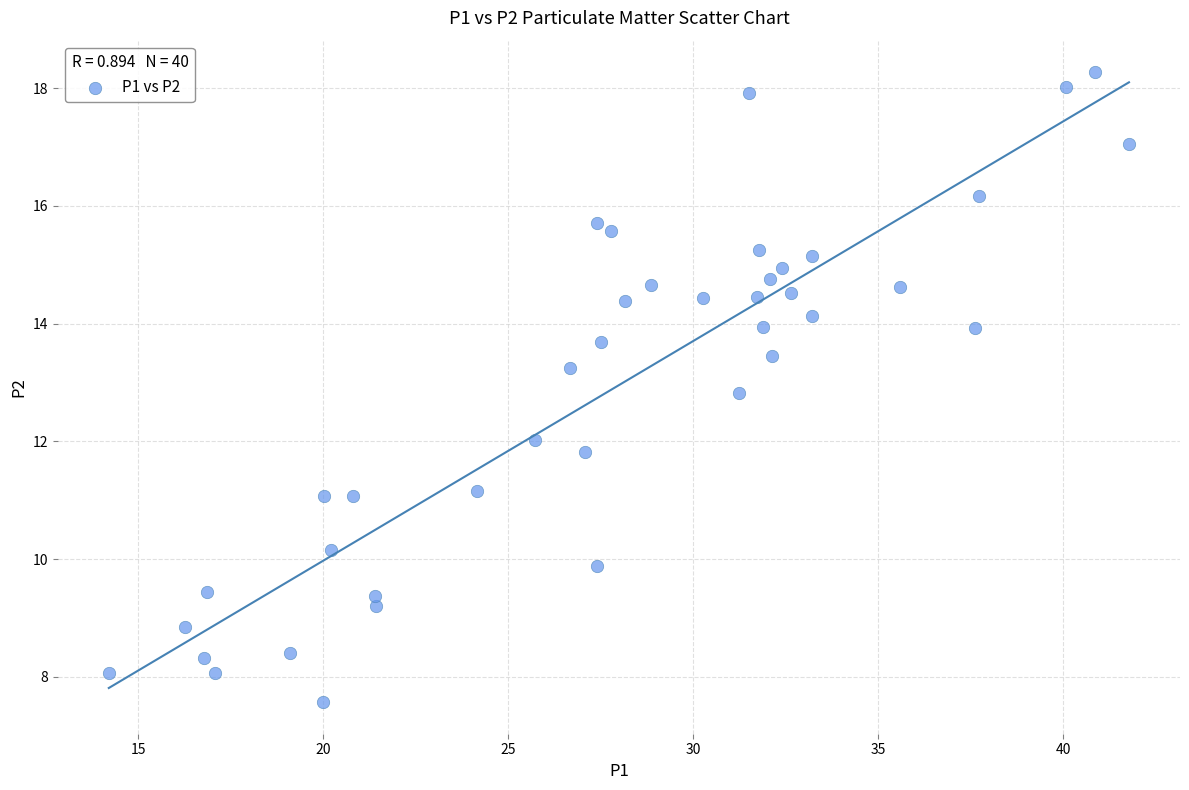

What is the range of X values (max minus min)?

27.6